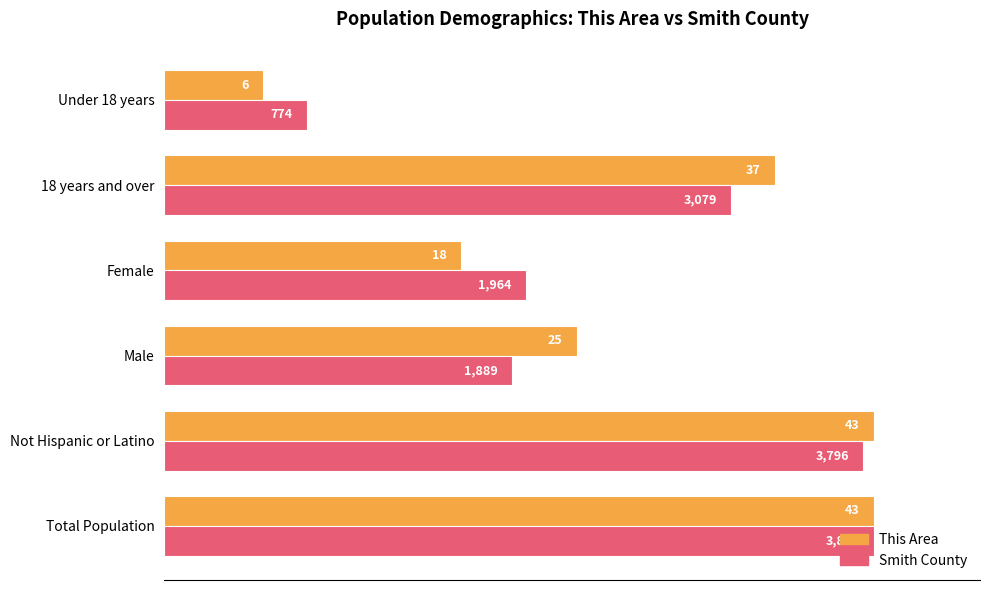

What are all the series names shown in the legend?

This Area, Smith County